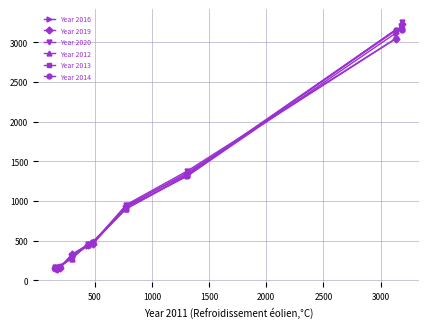

What is the value of the Year 2020 point at the 4th from the left?

286